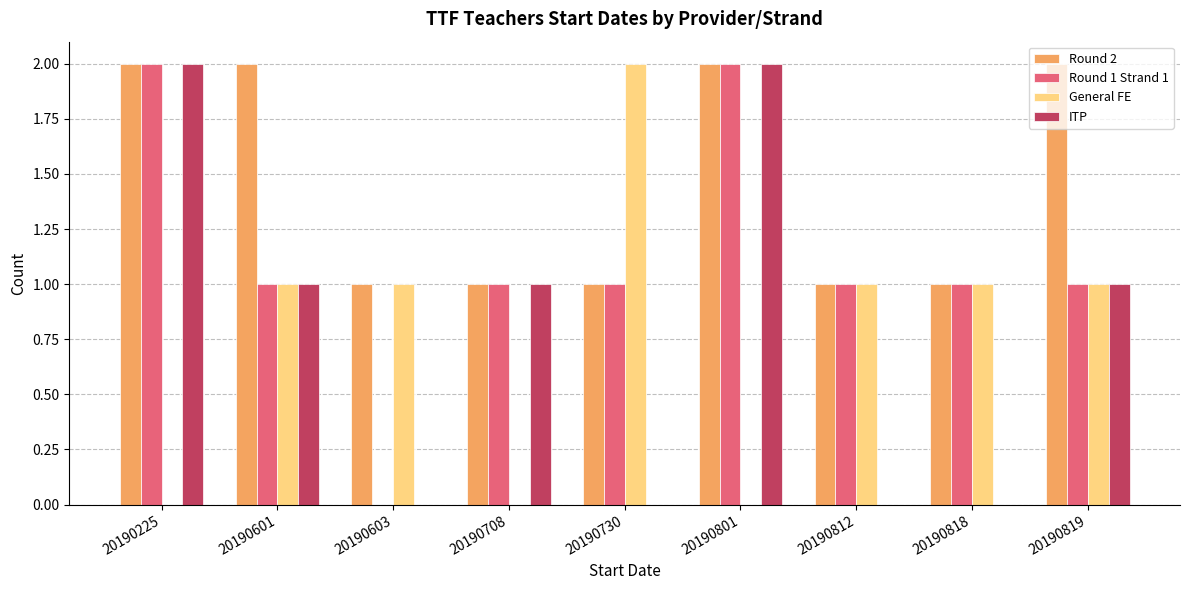

The General FE series shows 1 at 20190601. True or false?

True